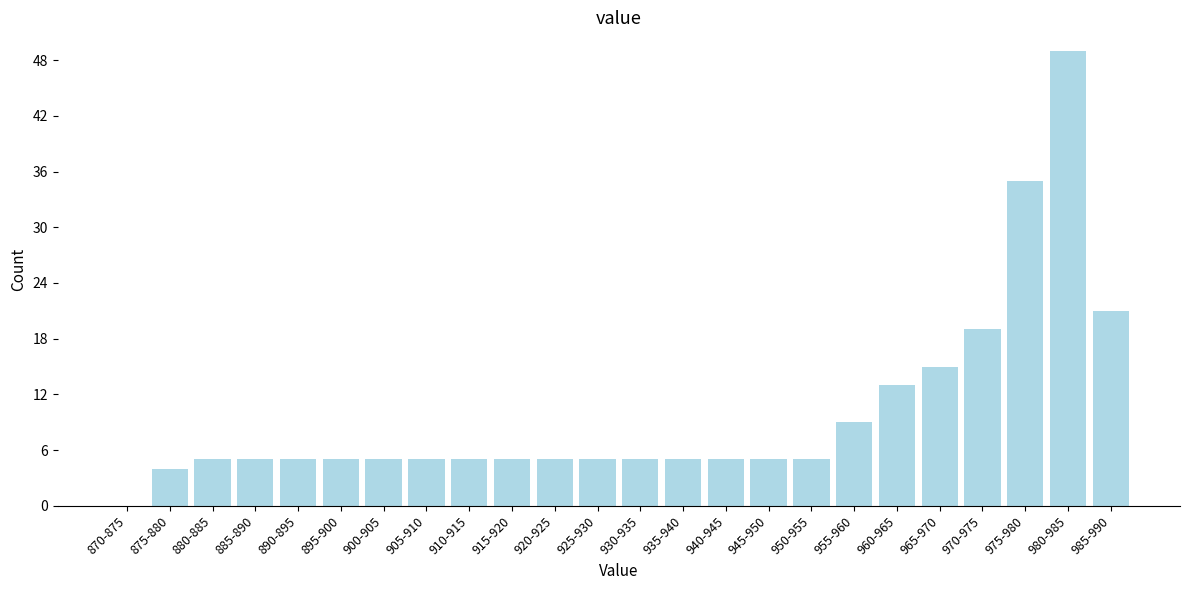

Reading left to right, what are all the values shown in this chart?

870-875=0	875-880=4	880-885=5	885-890=5	890-895=5	895-900=5	900-905=5	905-910=5	910-915=5	915-920=5	920-925=5	925-930=5	930-935=5	935-940=5	940-945=5	945-950=5	950-955=5	955-960=9	960-965=13	965-970=15	970-975=19	975-980=35	980-985=49	985-990=21